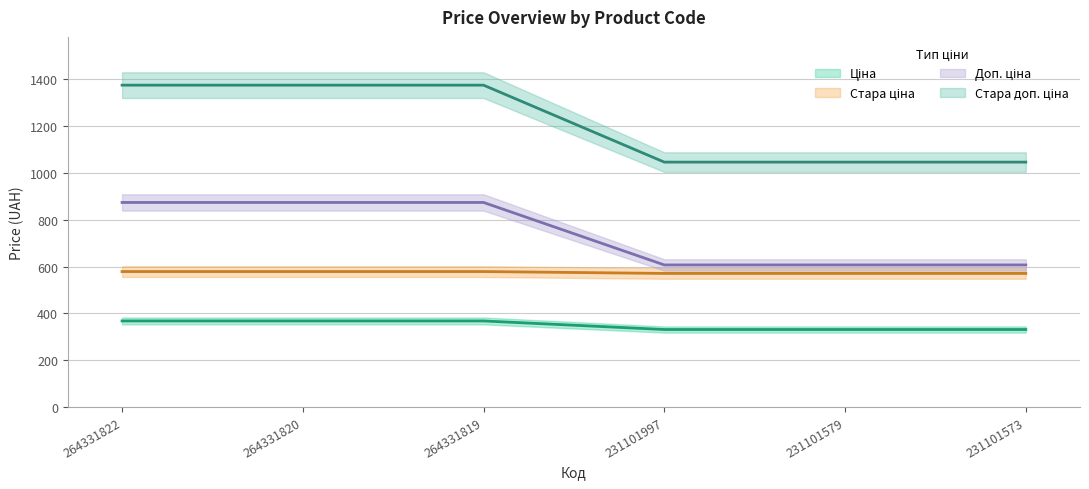

The value of Стара ціна at 264331822 is 553.9. True or false?

False